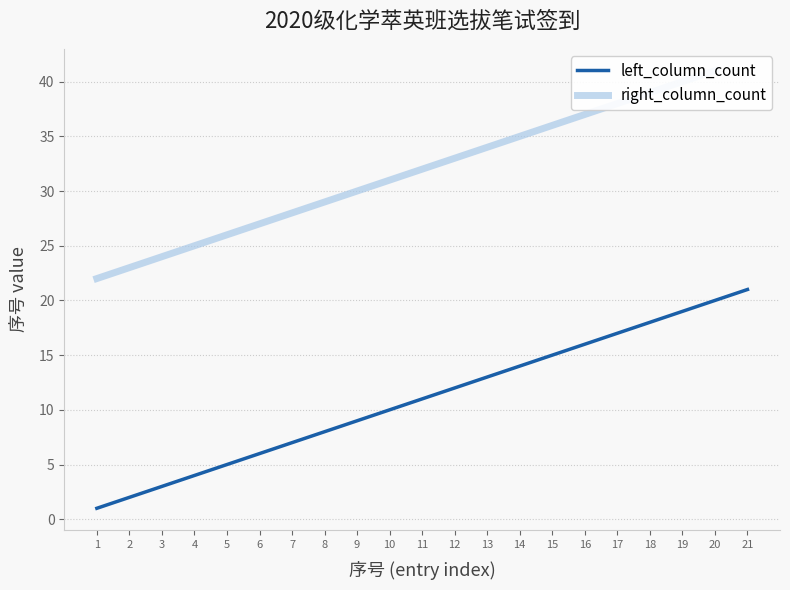

At which category does the chart reach its peak across all series?

21